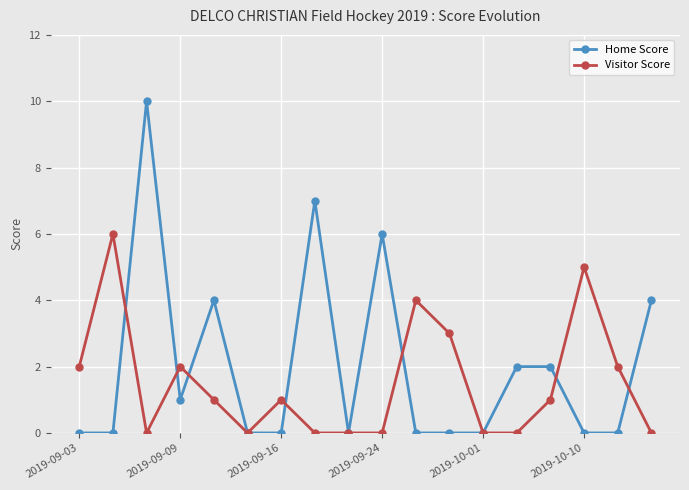

Count the number of categories in the chart.

18